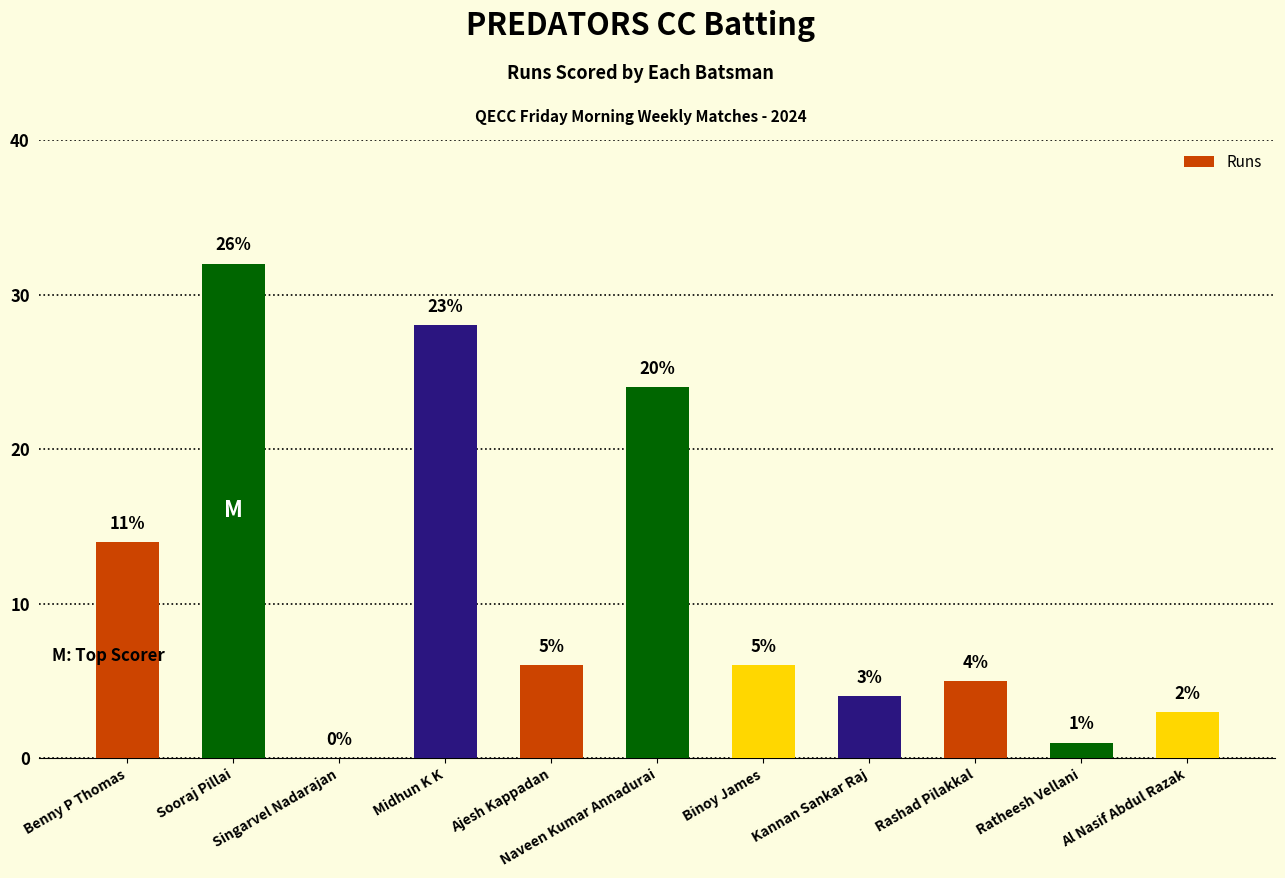

How many series are shown in this chart?

1